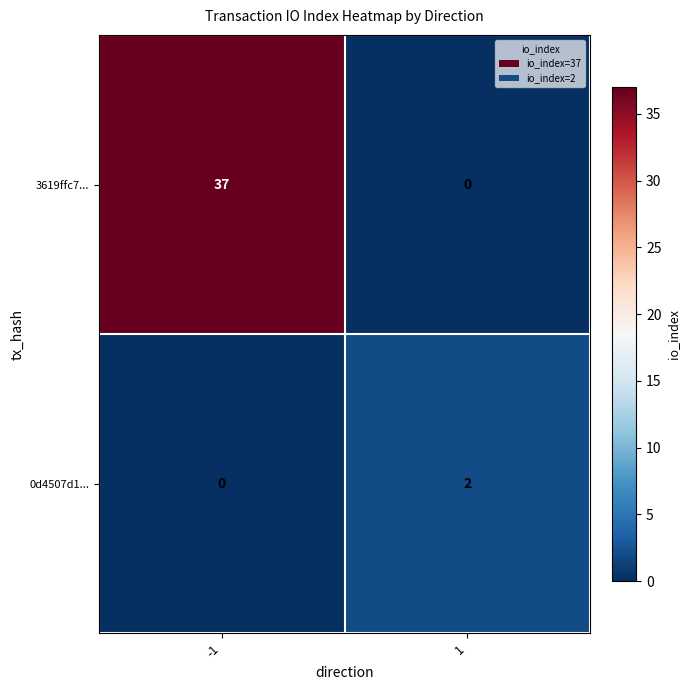

What is the greatest value displayed?

37